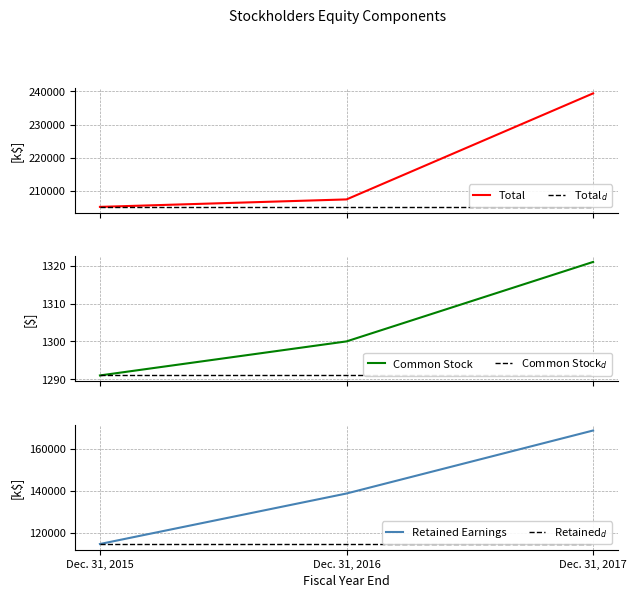

Reading left to right, transcribe all the data shown in this chart.

Total: Dec. 31, 2015=205227	Dec. 31, 2016=207475	Dec. 31, 2017=239411
Total$_d$: Dec. 31, 2015=205227	Dec. 31, 2016=205227	Dec. 31, 2017=205227
Common Stock: Dec. 31, 2015=1291	Dec. 31, 2016=1300	Dec. 31, 2017=1321
Common Stock$_d$: Dec. 31, 2015=1291	Dec. 31, 2016=1291	Dec. 31, 2017=1291
Retained Earnings: Dec. 31, 2015=114758	Dec. 31, 2016=138789	Dec. 31, 2017=168752
Retained$_d$: Dec. 31, 2015=114758	Dec. 31, 2016=114758	Dec. 31, 2017=114758